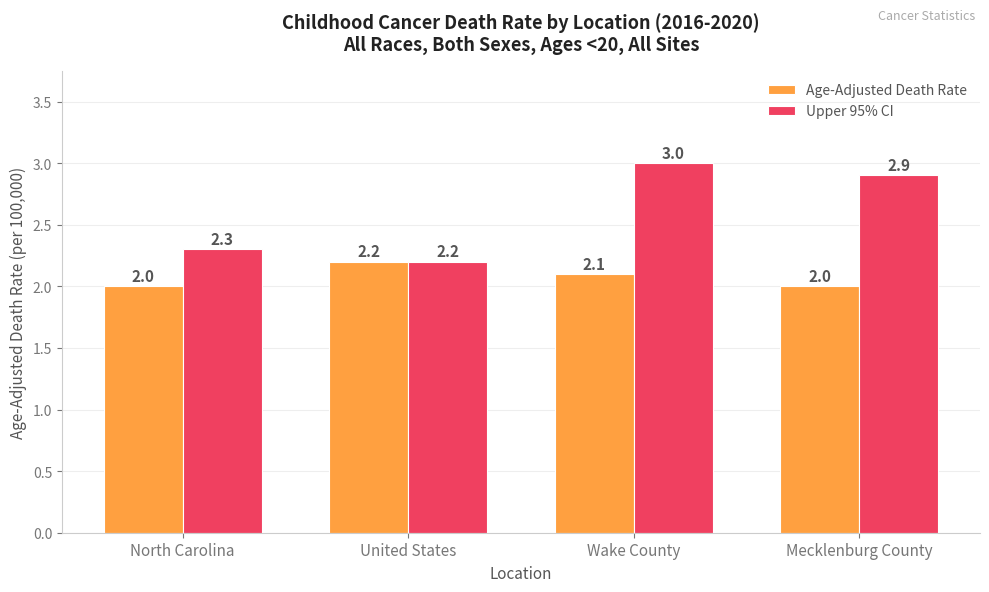

Reading left to right, extract all data points from this chart.

Age-Adjusted Death Rate: 2.0	2.2	2.1	2.0
Upper 95% CI: 2.3	2.2	3.0	2.9